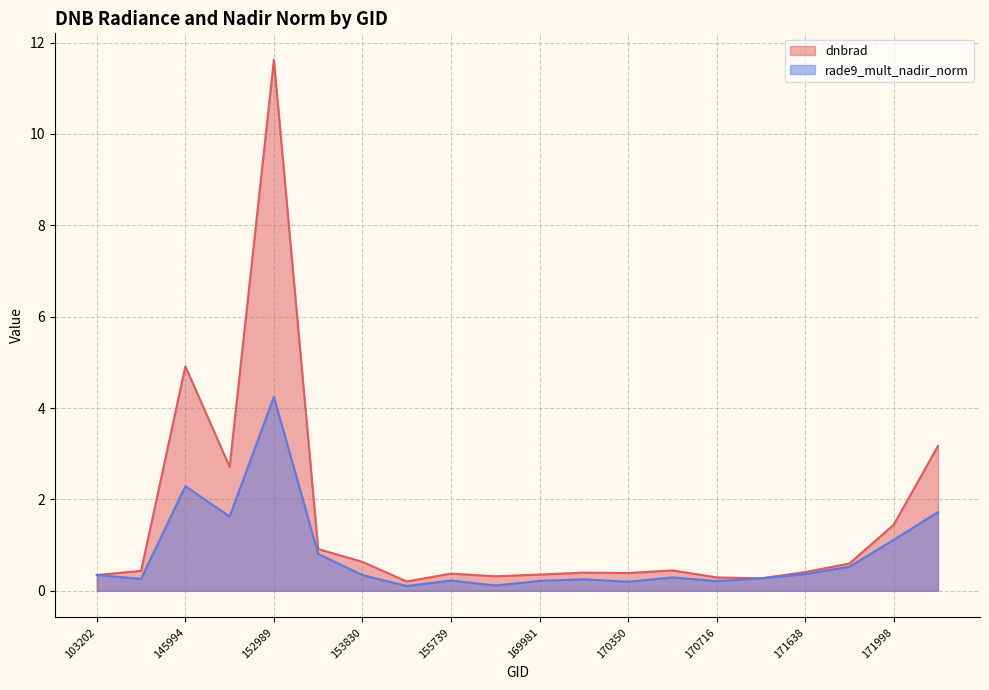

What is the difference between the maximum and minimum values in the rade9_mult_nadir_norm series?

4.1